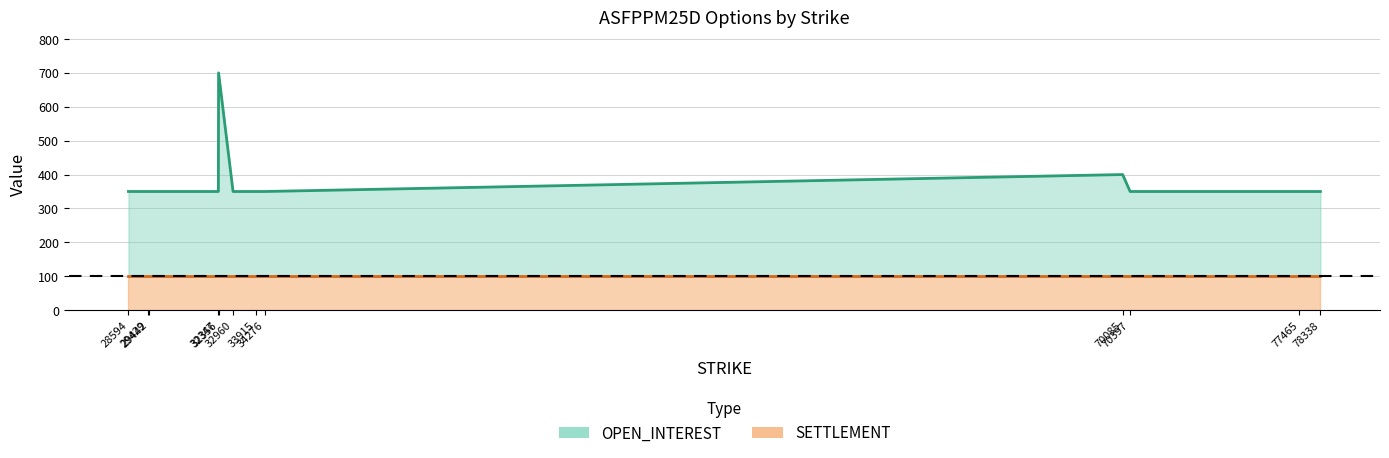

The chart shows a value of 350 at 70397. True or false?

True